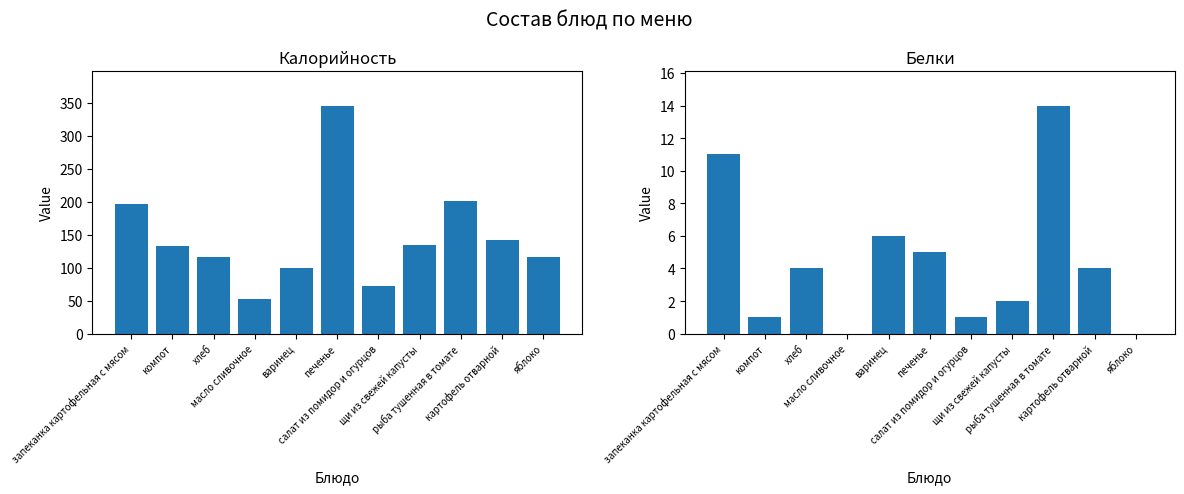

How many values in the Калорийность series exceed 133?

5